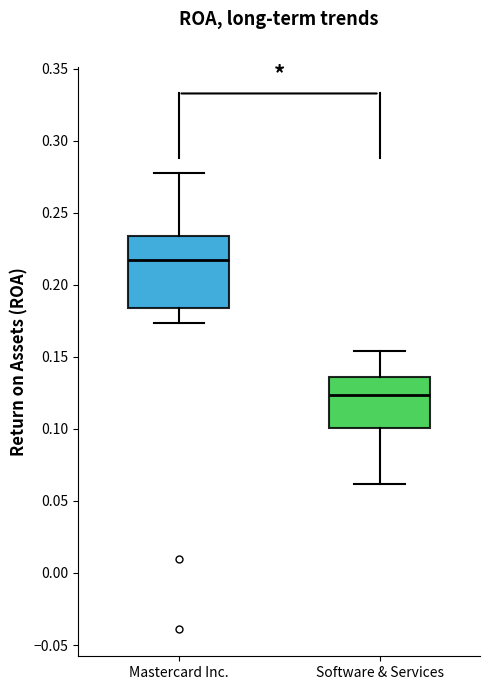

Reading left to right, read every box against the y-axis: the position of its median line, the range the box covers, and the ends of its whiskers. The values are not printed on the chart, so give them approximately, as read against the axis.

Mastercard Inc.: median 0.215, box 0.185 to 0.235, whiskers 0.175 to 0.280
Software & Services: median 0.125, box 0.100 to 0.135, whiskers 0.060 to 0.155